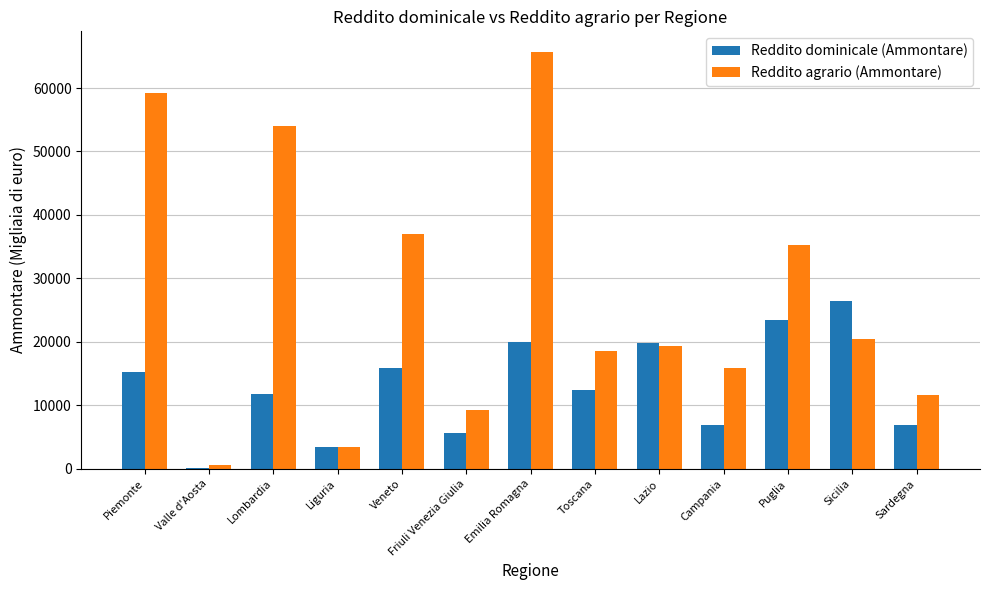

Does the chart contain stacked bars?

No